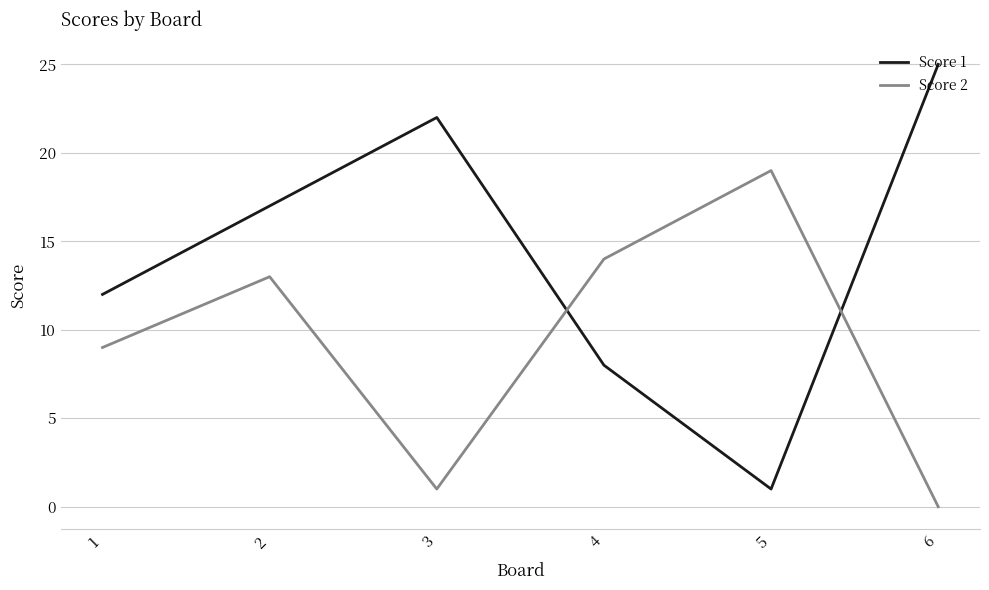

Is this an area chart (filled region under the line)?

No